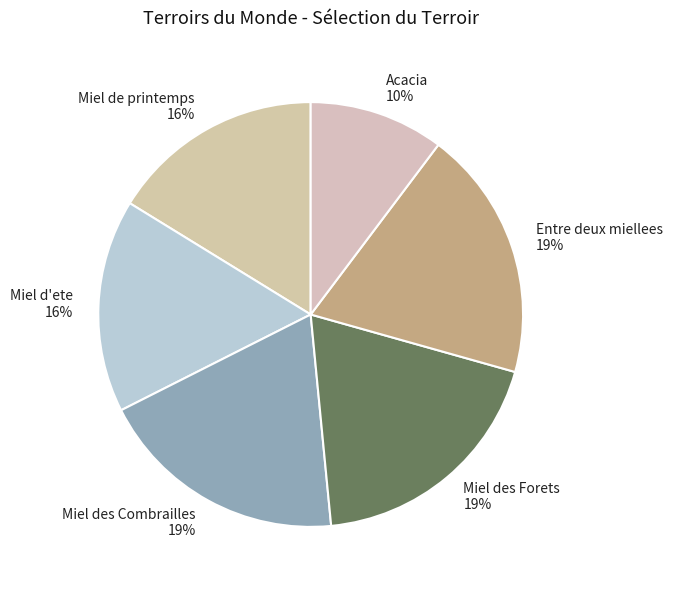

Does Miel d'ete account for over 50% of the chart?

No